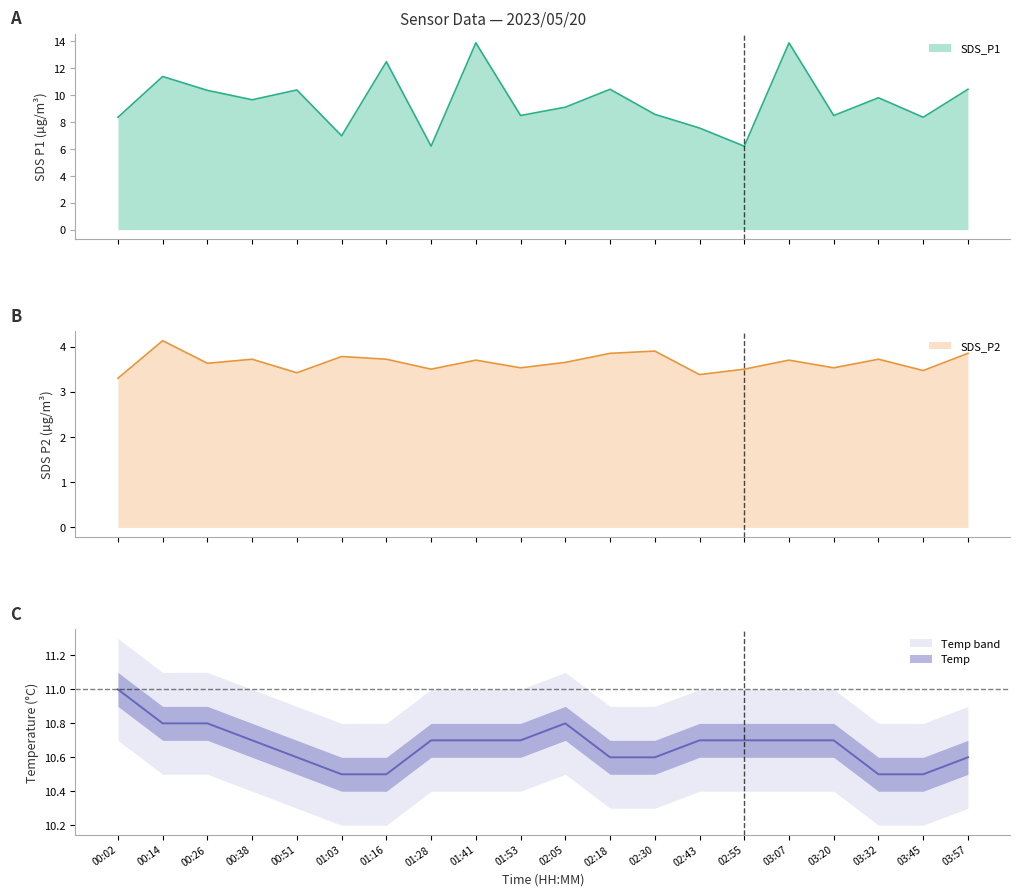

What is the label of the 7th point from the right?

02:43